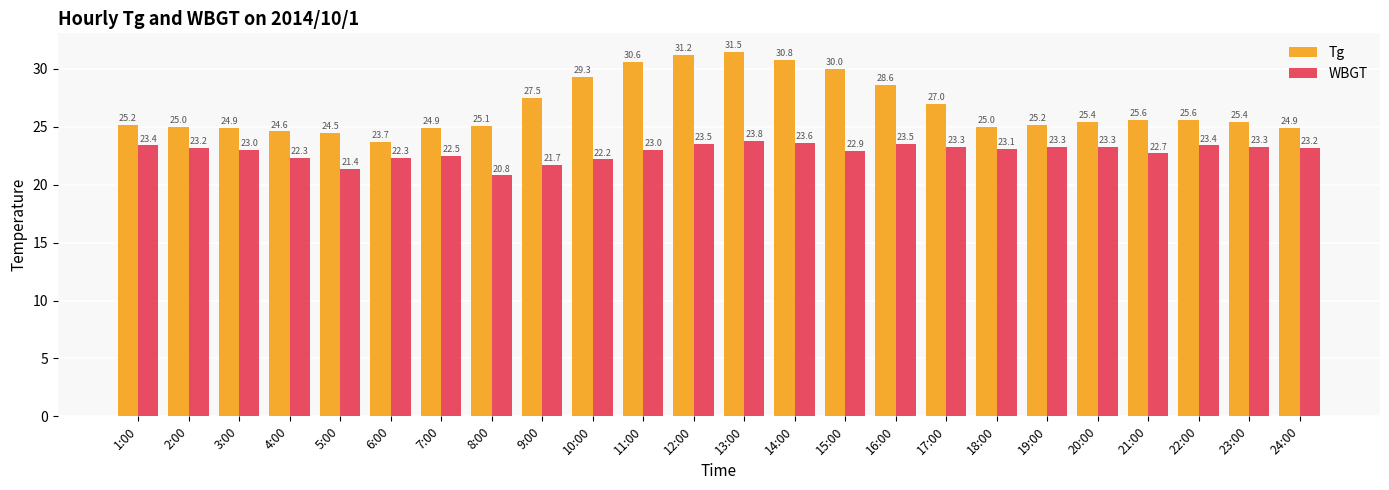

Does the chart contain any negative values?

No